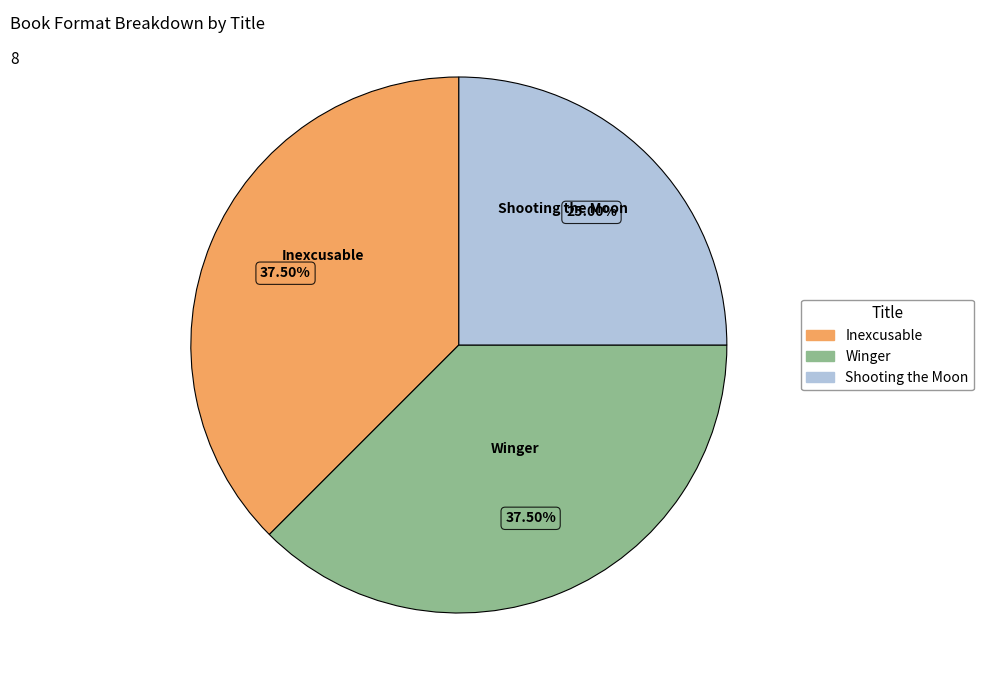

True or false: Shooting the Moon accounts for 25% of the total.

True